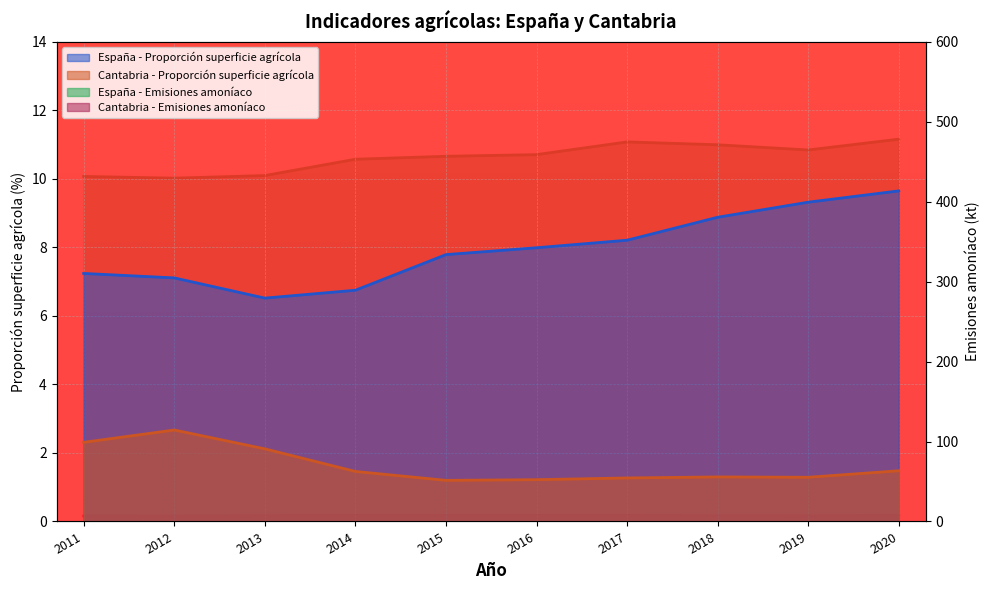

Count the number of data series in this chart.

4